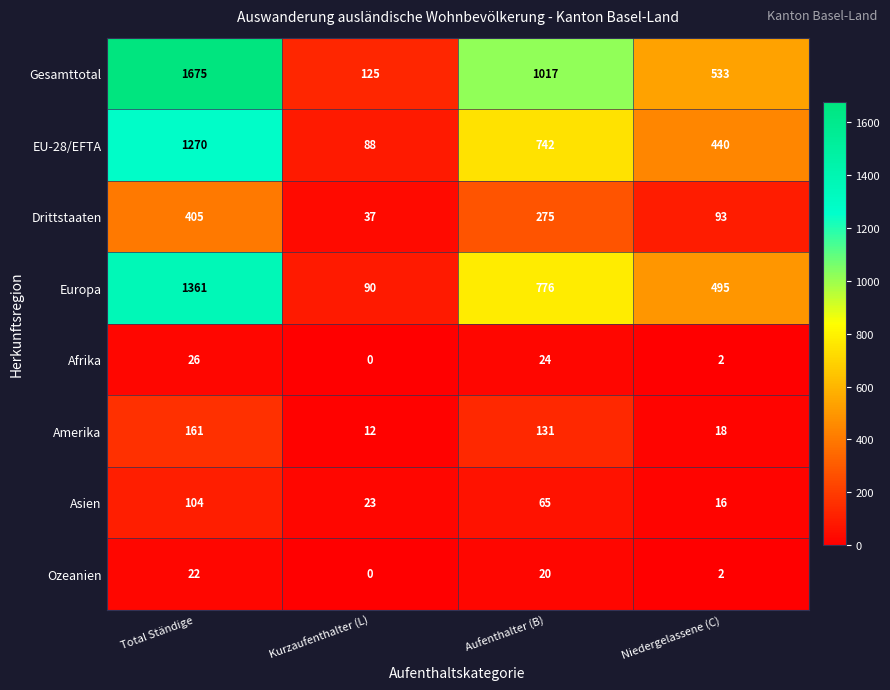

List the labels in order of Drittstaaten value, largest first.

Total Ständige, Aufenthalter (B), Niedergelassene (C), Kurzaufenthalter (L)